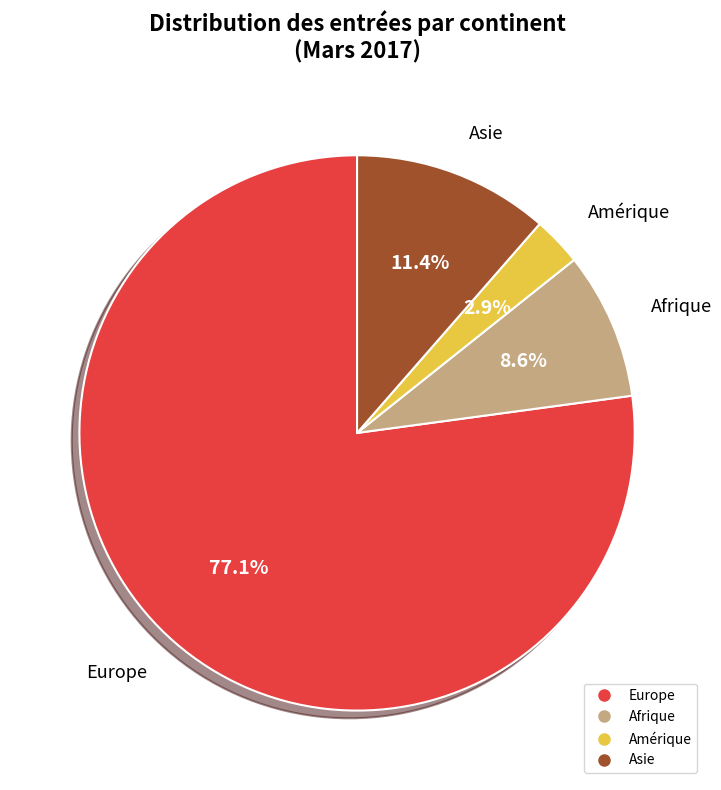

Does any single category account for the majority?

Yes